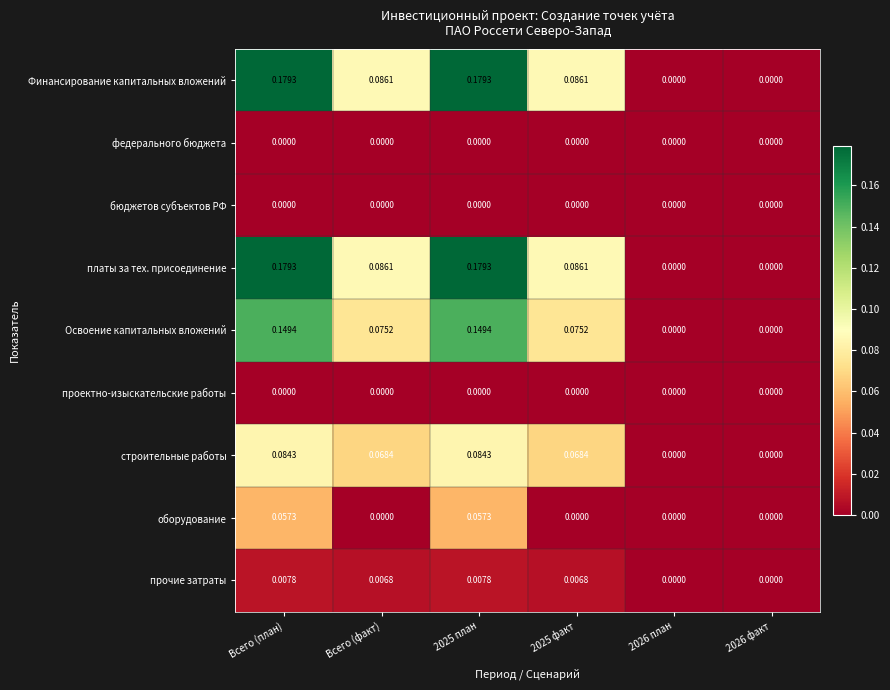

How many categories are shown in the chart?

6